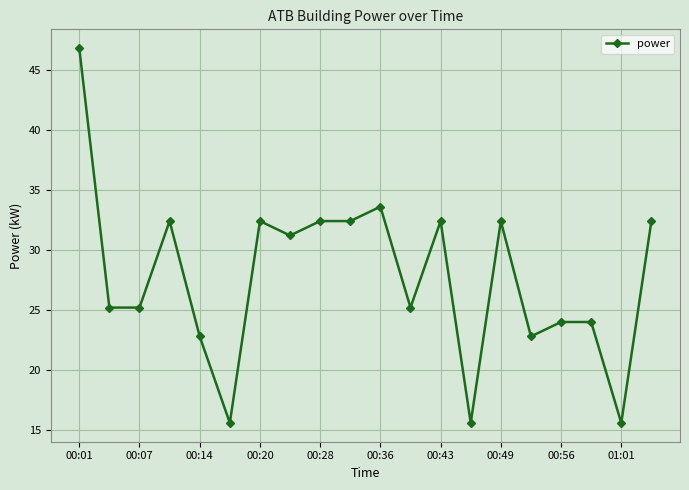

What is the minimum value shown in the chart?

15.6